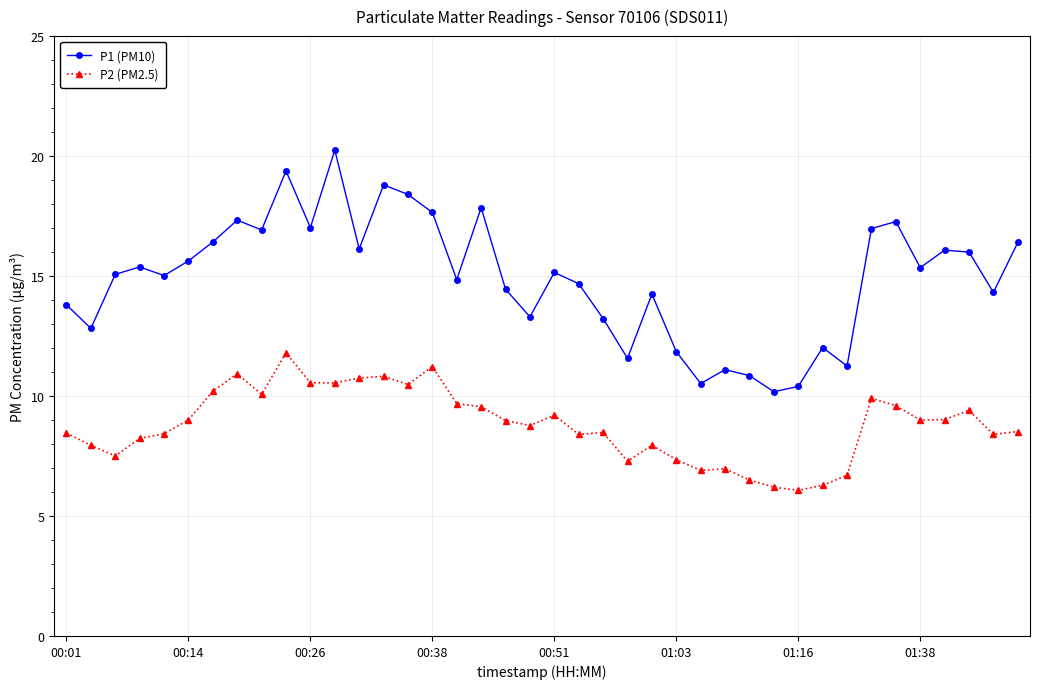

True or false: P2 (PM2.5) has more than 2 points higher than both neighbors.

True